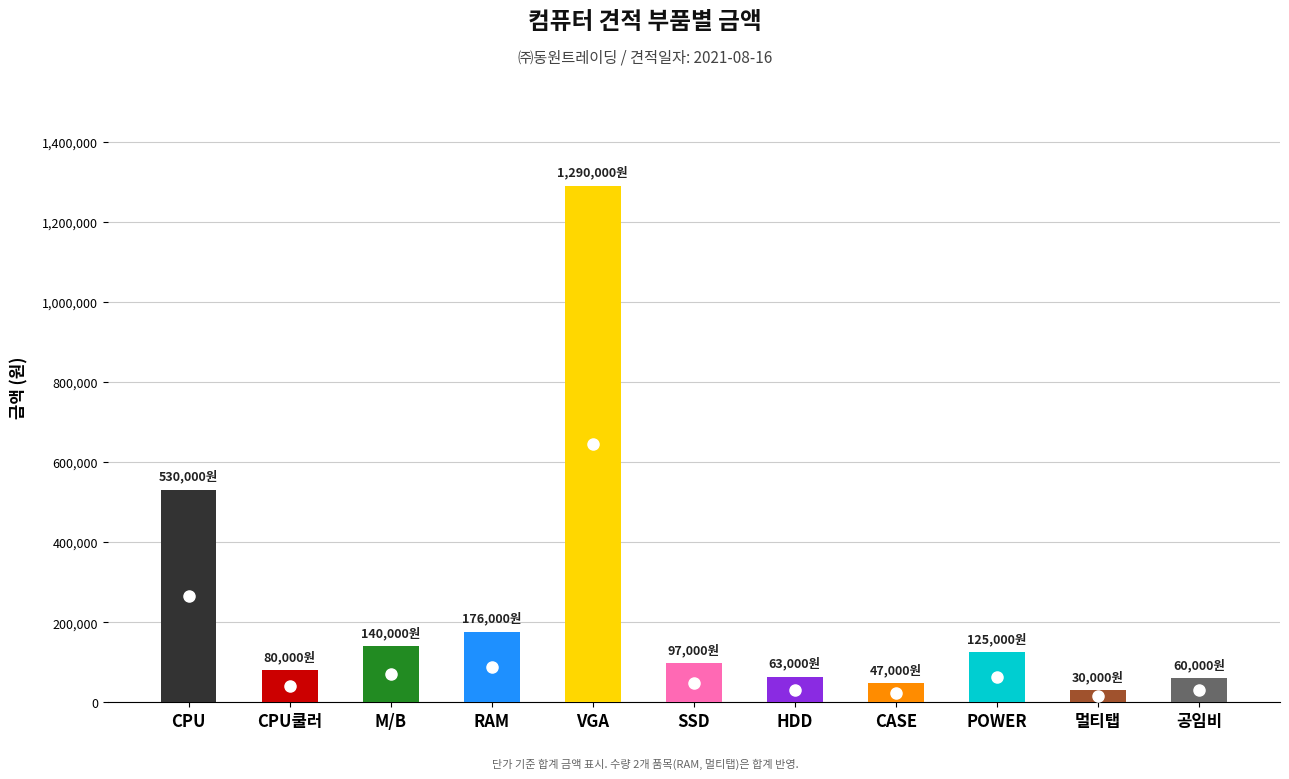

How many distinct data groups are displayed?

1